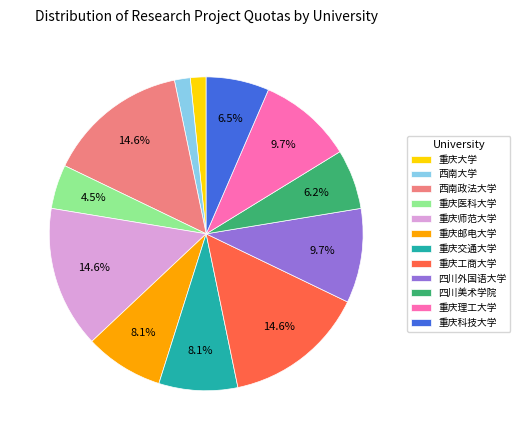

To the nearest percent, what is the average slice percentage?

8%